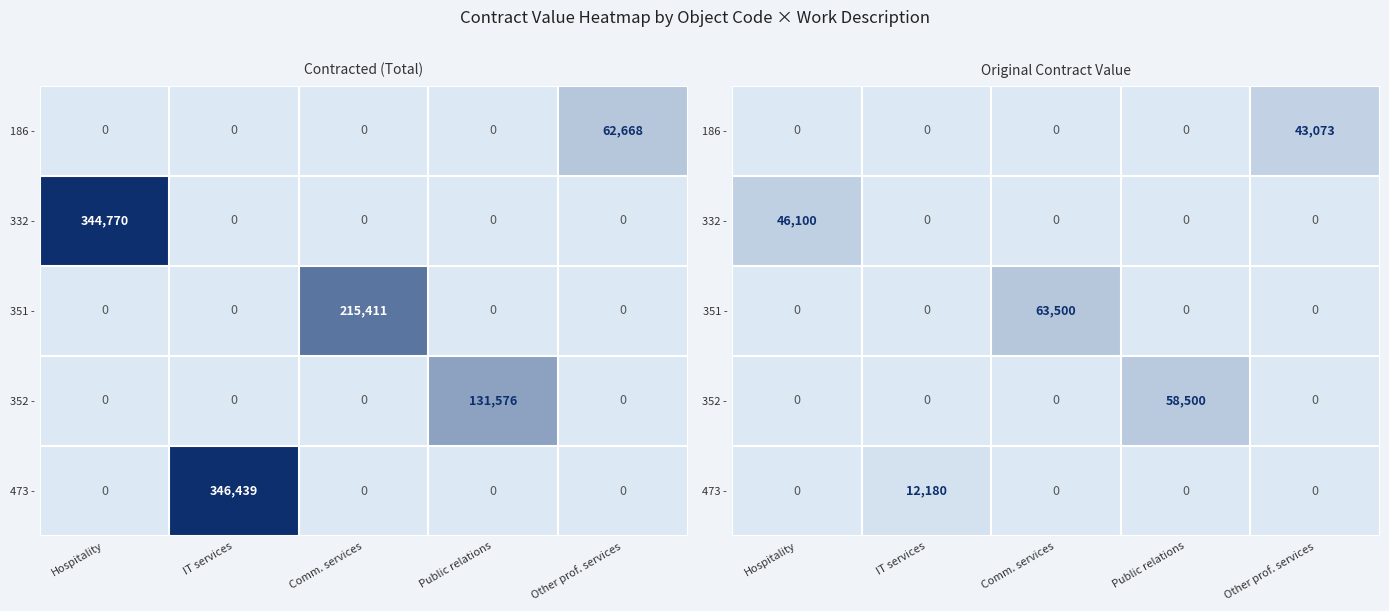

True or false: 352 - has a value of 0 at IT services.

True